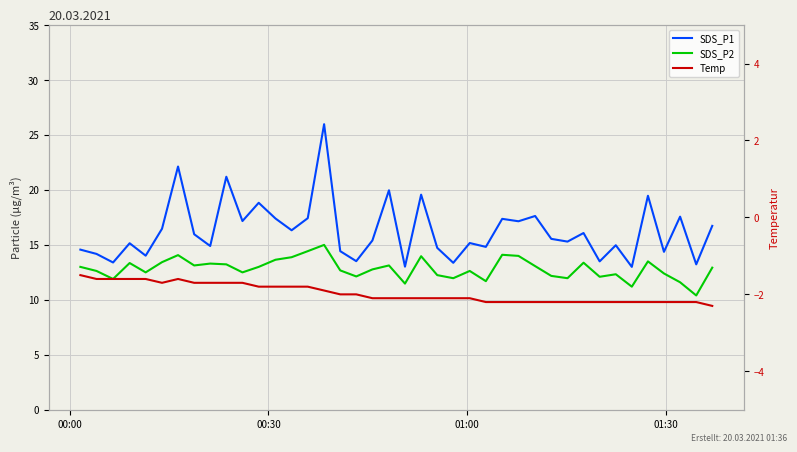

What is the minimum value for SDS_P2?

10.4